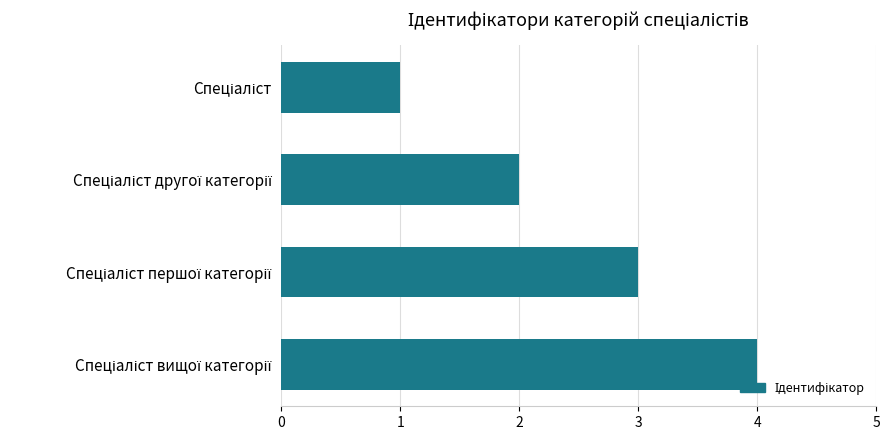

What is the greatest value displayed?

4